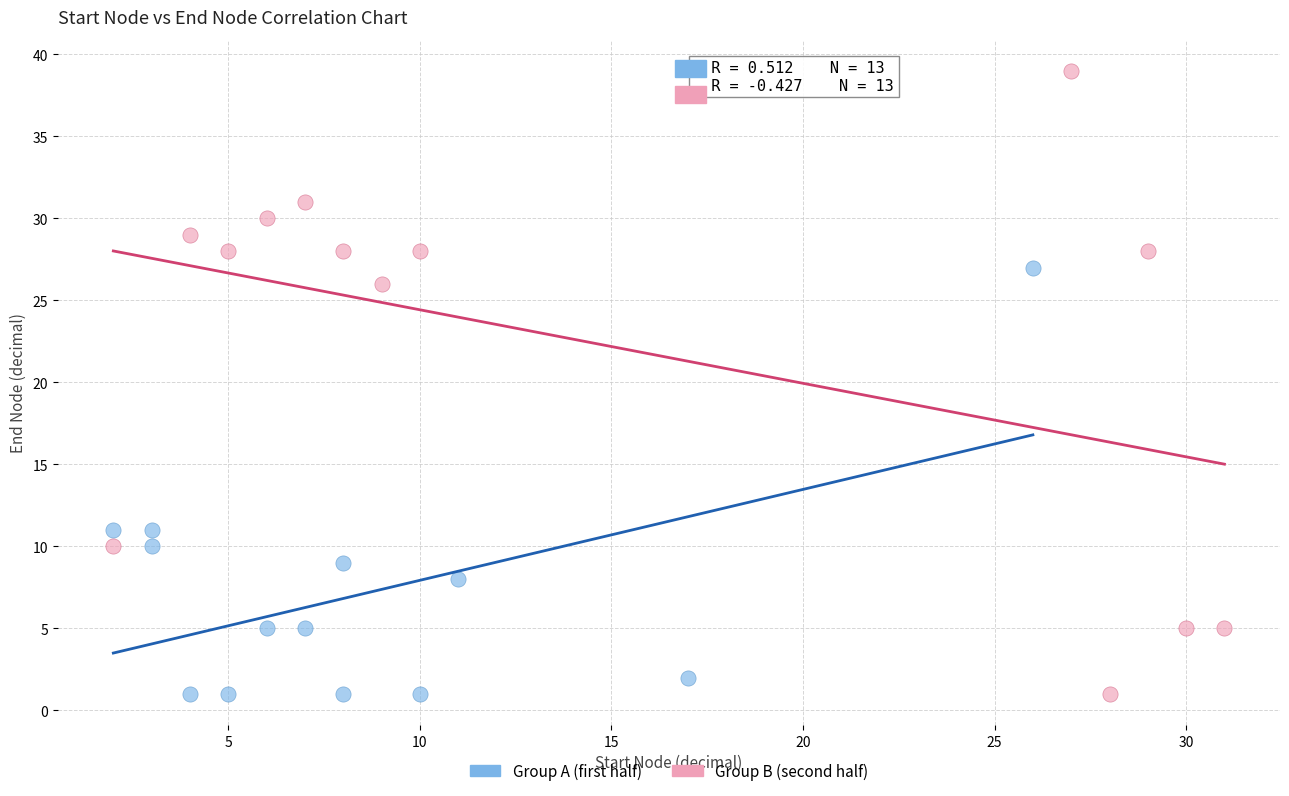

Which series reaches the maximum Y coordinate?

Group B (second half)